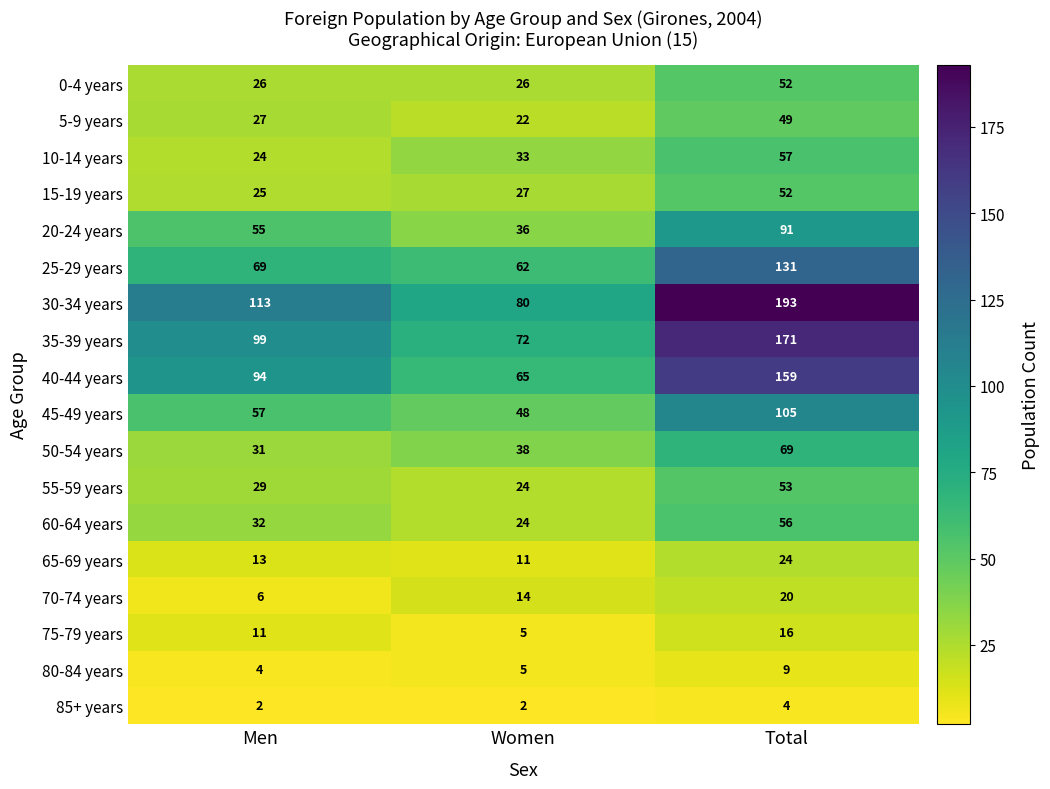

What is the maximum value shown in the chart?

193